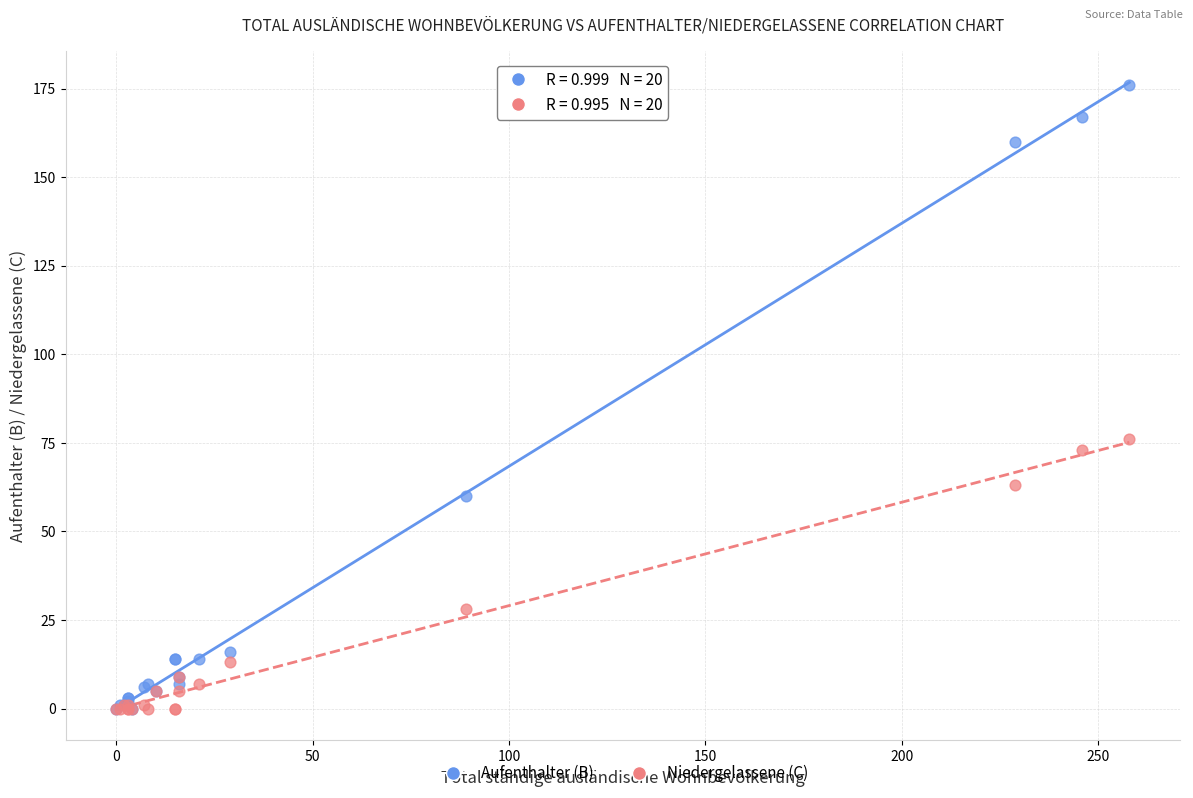

In the Aufenthalter (B) series, what Y value is closest to 88?

60